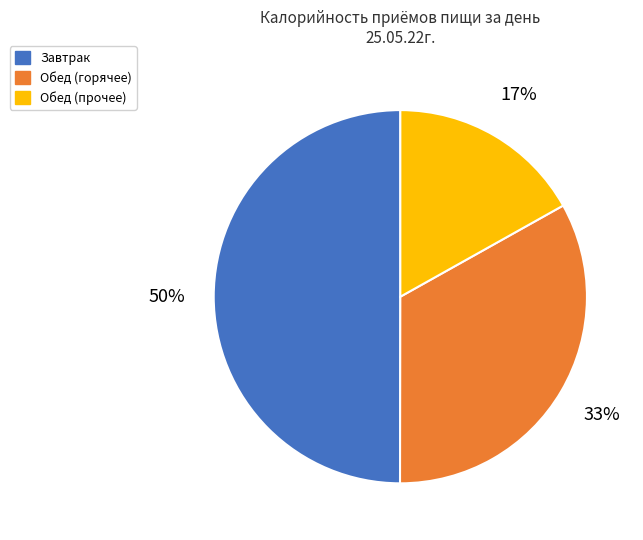

True or false: Завтрак accounts for 50% of the total.

True